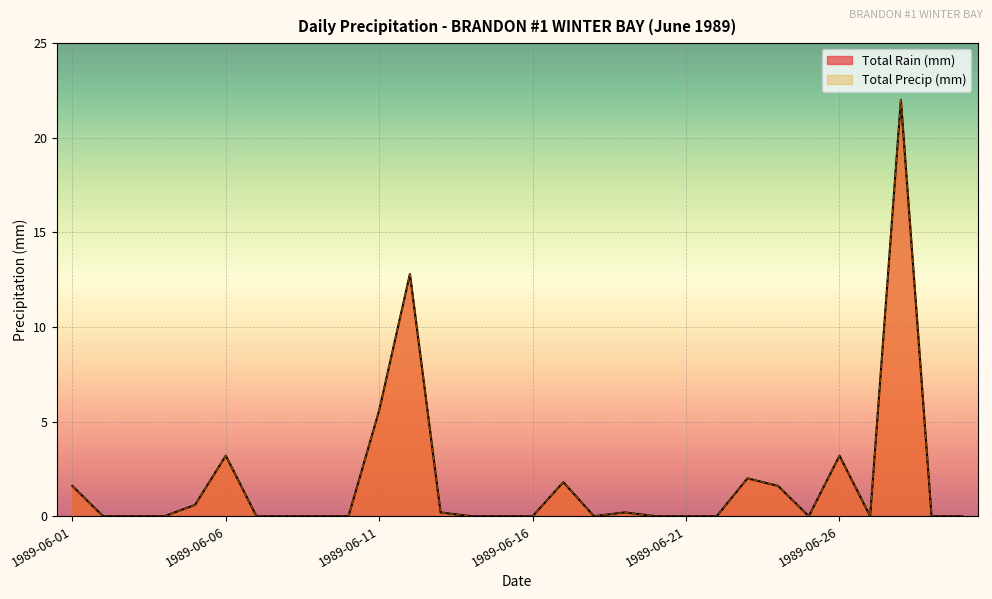

What is the sum of all Total Rain (mm) values?

54.8